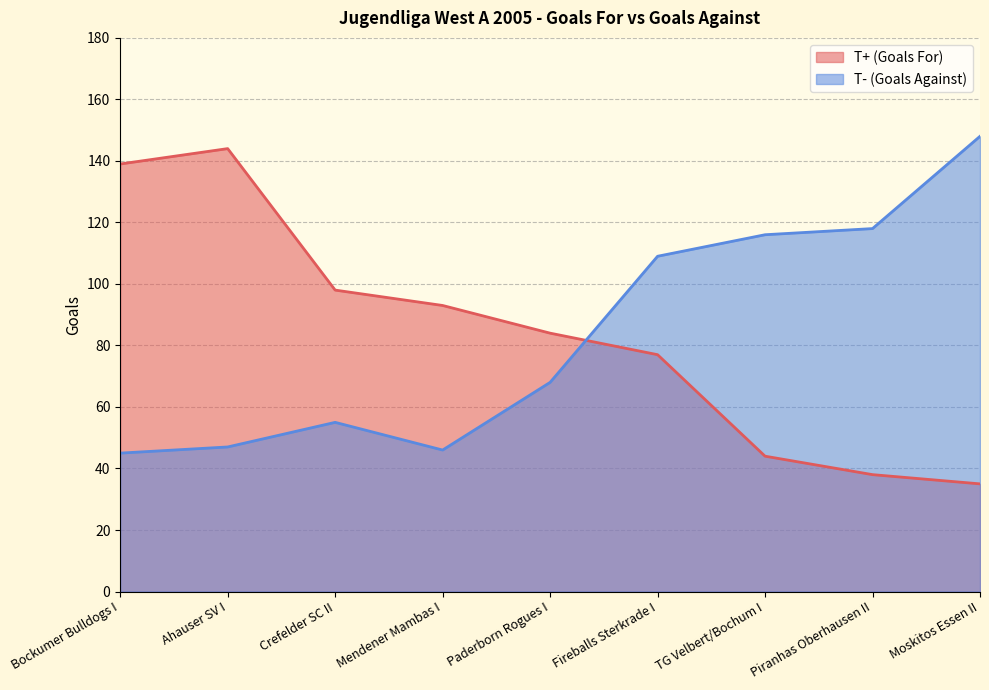

The value of T+ (Goals For) at Paderborn Rogues I is 22. True or false?

False